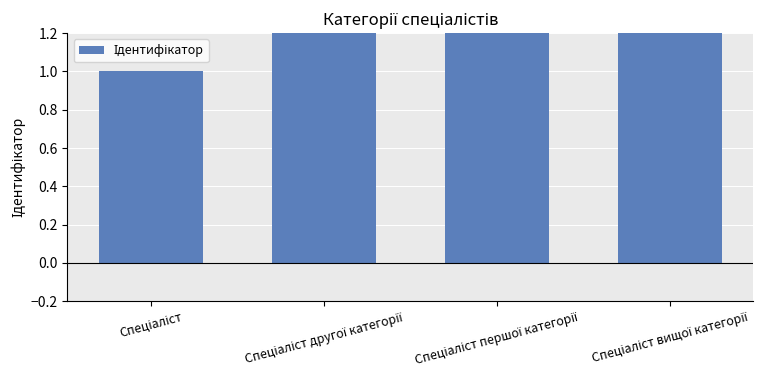

Reading left to right, transcribe all the data shown in this chart.

1	2	3	4